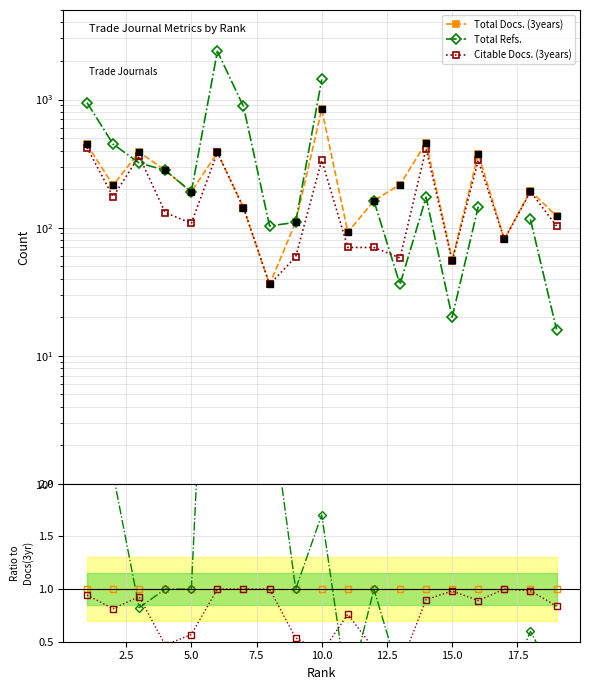

Which series has the widest spread of Y values?

Total Refs.